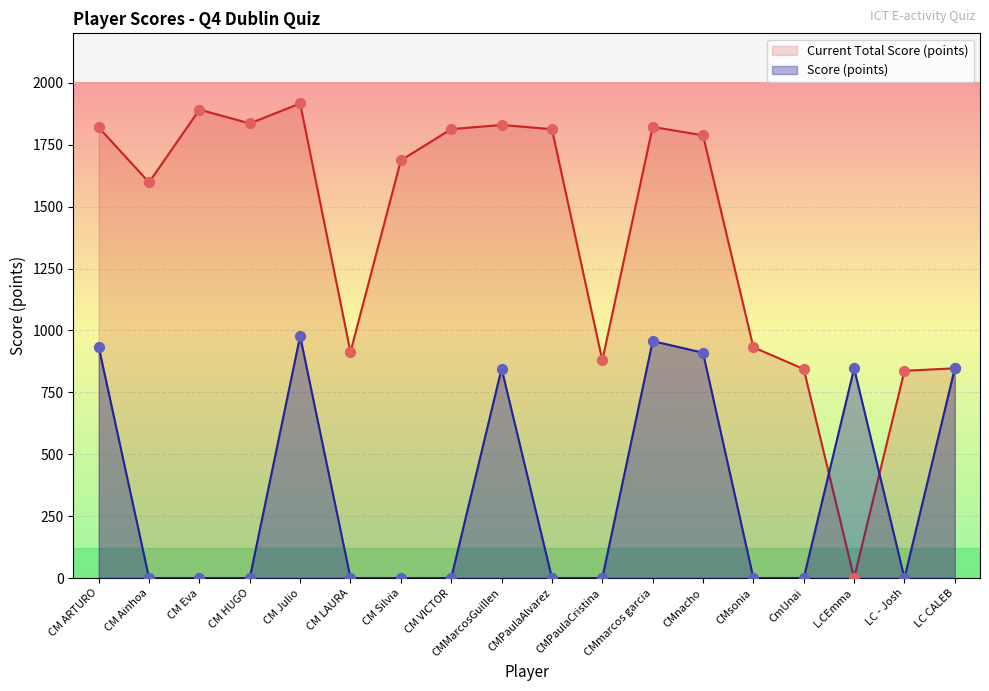

Which series contains the lowest Y value?

Score (points)